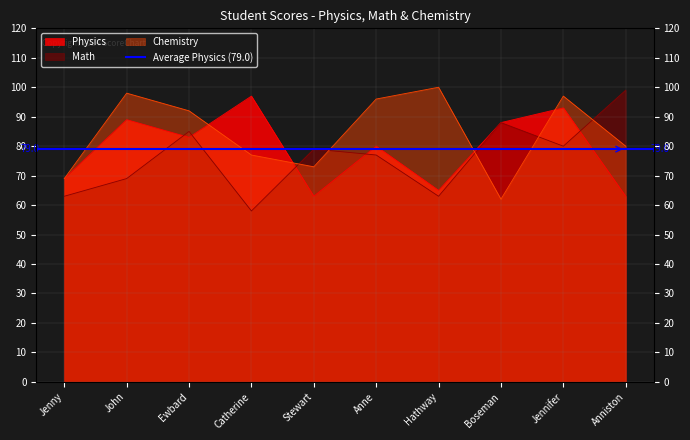

Reading right to left, what are all the values shown in this chart?

Physics: Anniston=63	Jennifer=93	Boseman=88	Hathway=65	Anne=80	Stewart=63	Catherine=97	Ewbard=83	John=89	Jenny=69
Math: Anniston=99	Jennifer=80	Boseman=88	Hathway=63	Anne=77	Stewart=79	Catherine=58	Ewbard=85	John=69	Jenny=63
Chemistry: Anniston=80	Jennifer=97	Boseman=62	Hathway=100	Anne=96	Stewart=73	Catherine=77	Ewbard=92	John=98	Jenny=69